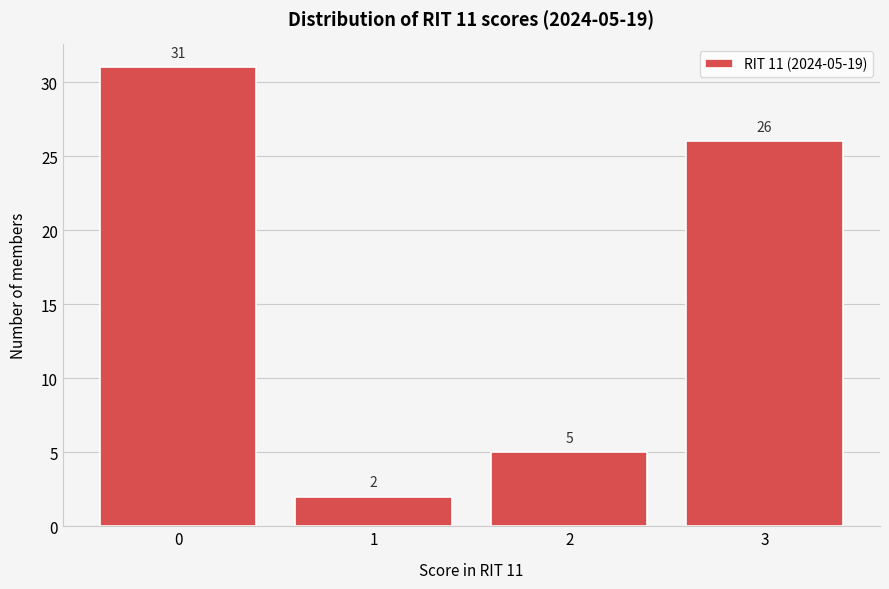

Over which range of the x-axis is the bar tallest?

-0.5 to 0.5